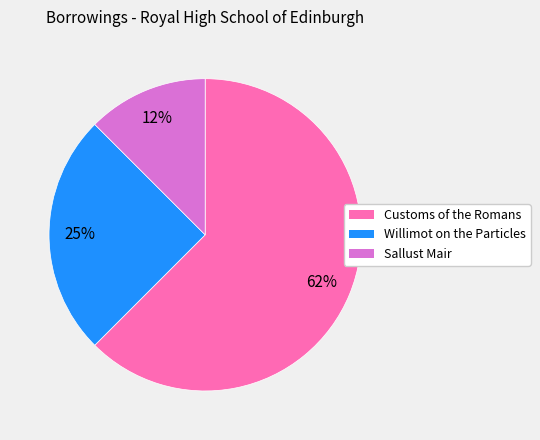

Rank the categories by value from lowest to highest.

Sallust Mair, Willimot on the Particles, Customs of the Romans